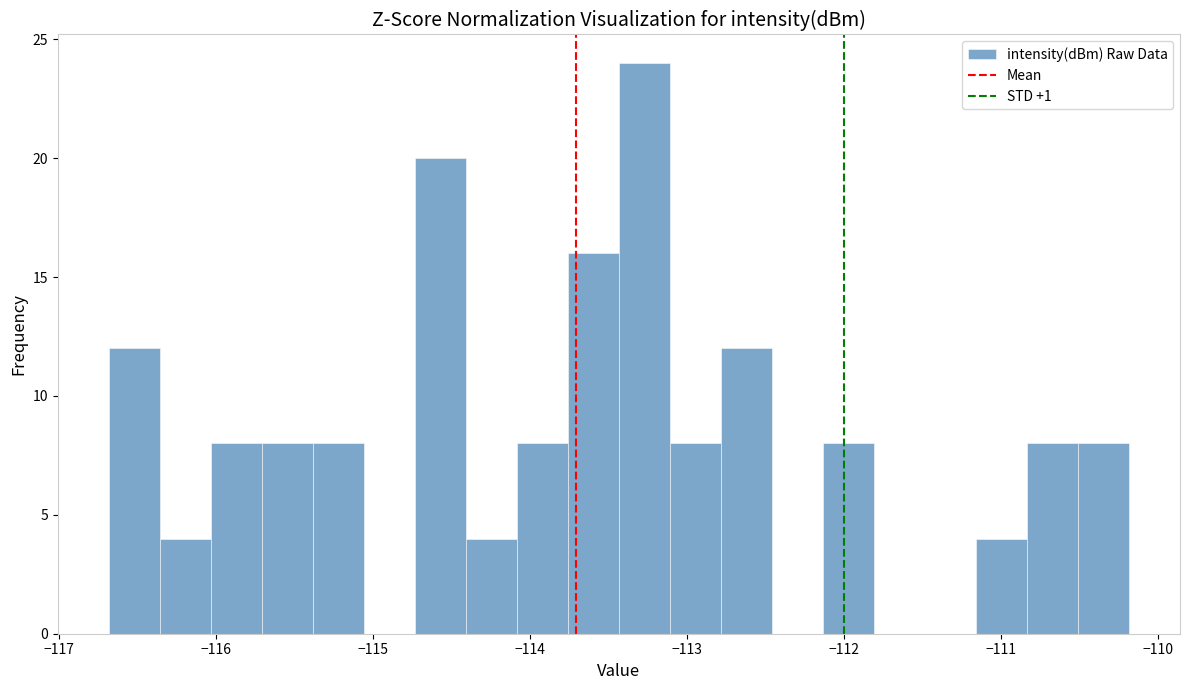

Around what value on the x-axis is the tallest bar? Give the approximate position of its centre, as read against the axis.

-113.3